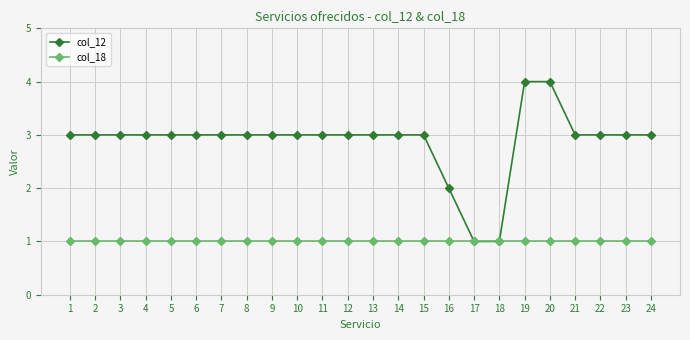

What is the value of the col_18 point at the 14th from the left?

1